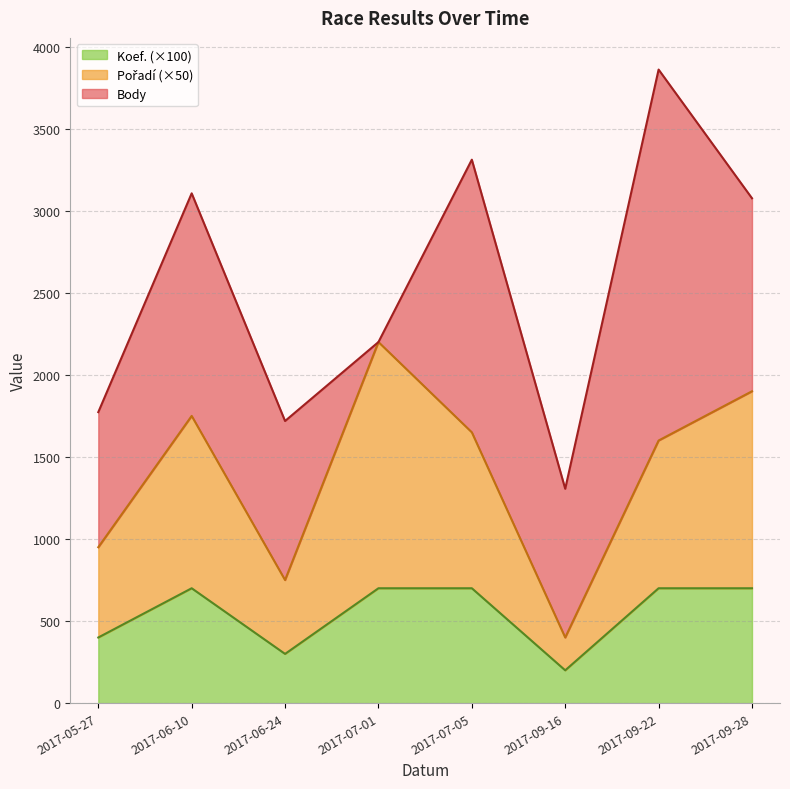

Where is Pořadí nearest to the value 1300?

2017-09-22